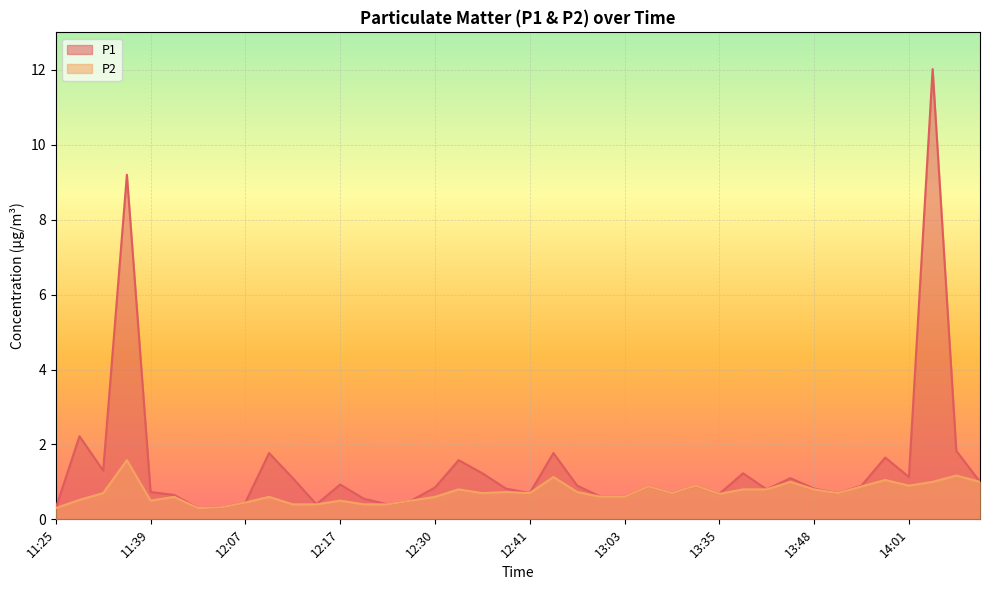

Is the value of P2 at 12:38 greater than the value of P1 at 13:46?

No